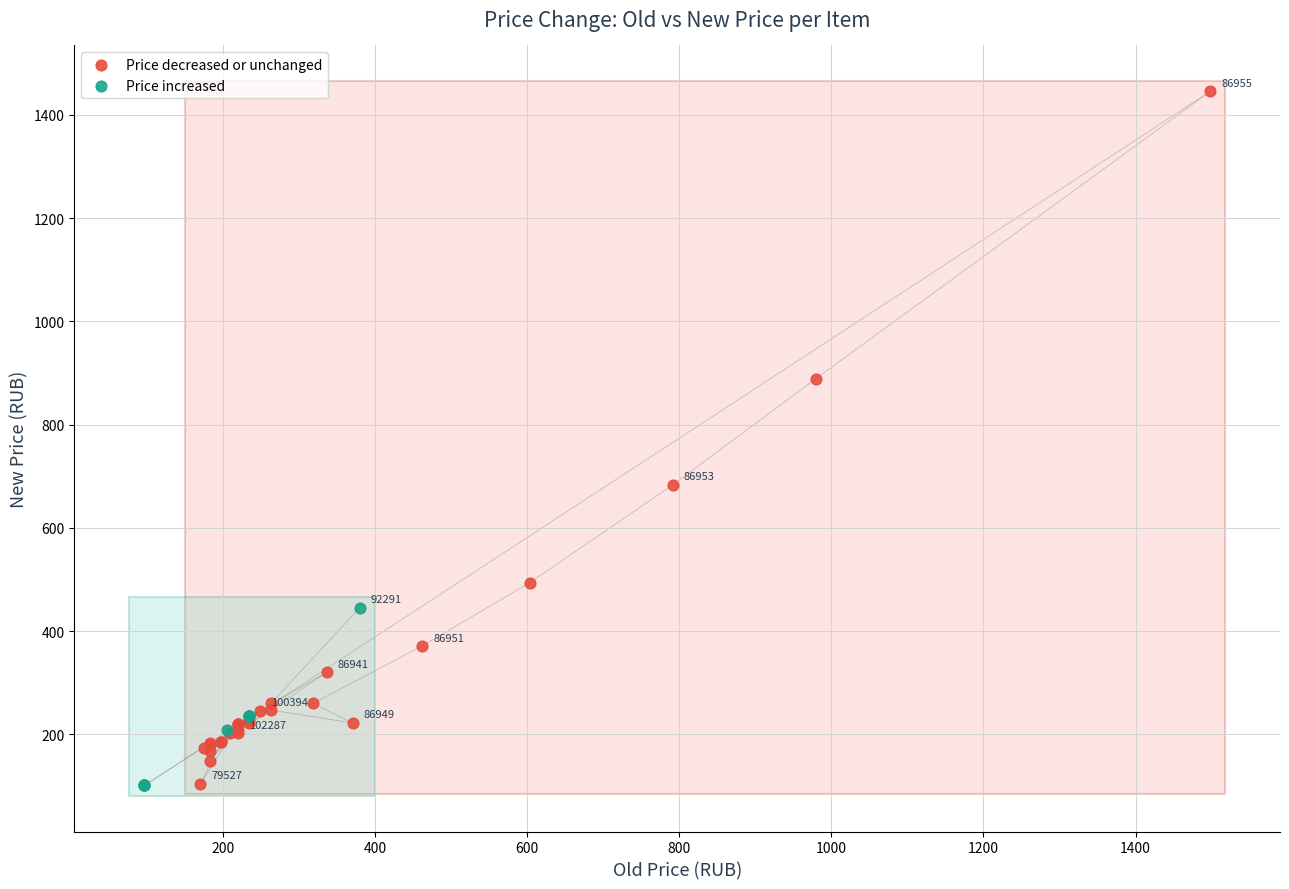

What are all the series names shown in the legend?

Price decreased or unchanged, Price increased